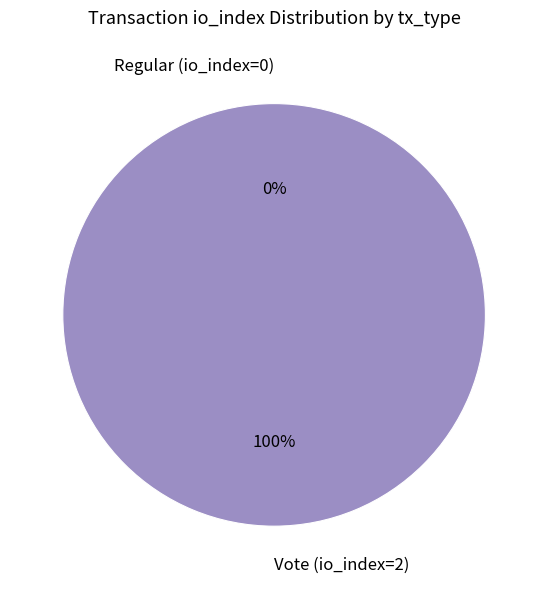

To the nearest percent, what is the difference between the Vote (io_index=2) and Regular (io_index=0) slice percentages?

100%